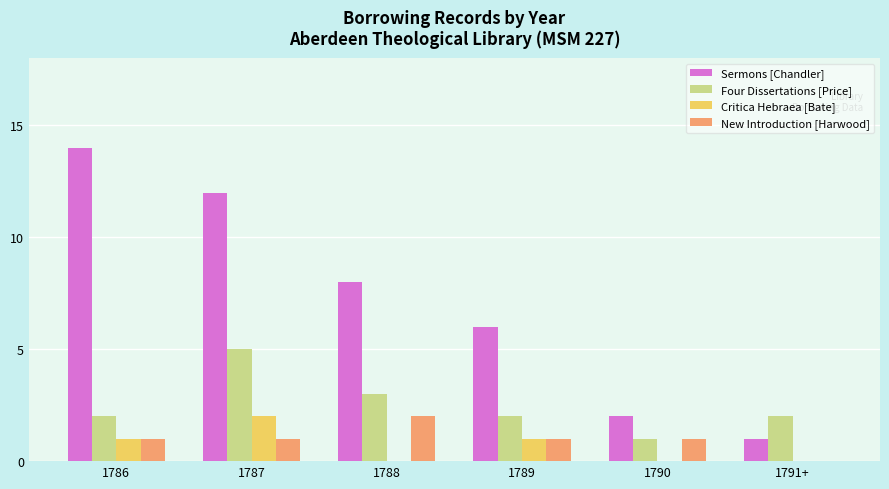

What are all the series names shown in the legend?

Sermons [Chandler], Four Dissertations [Price], Critica Hebraea [Bate], New Introduction [Harwood]